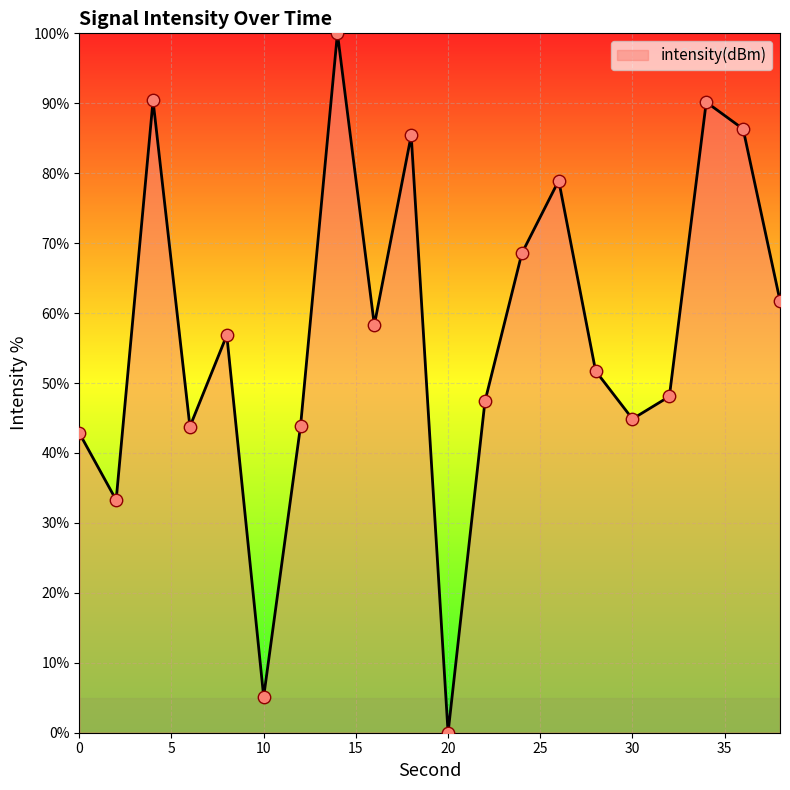

What is the greatest value displayed?

100.0